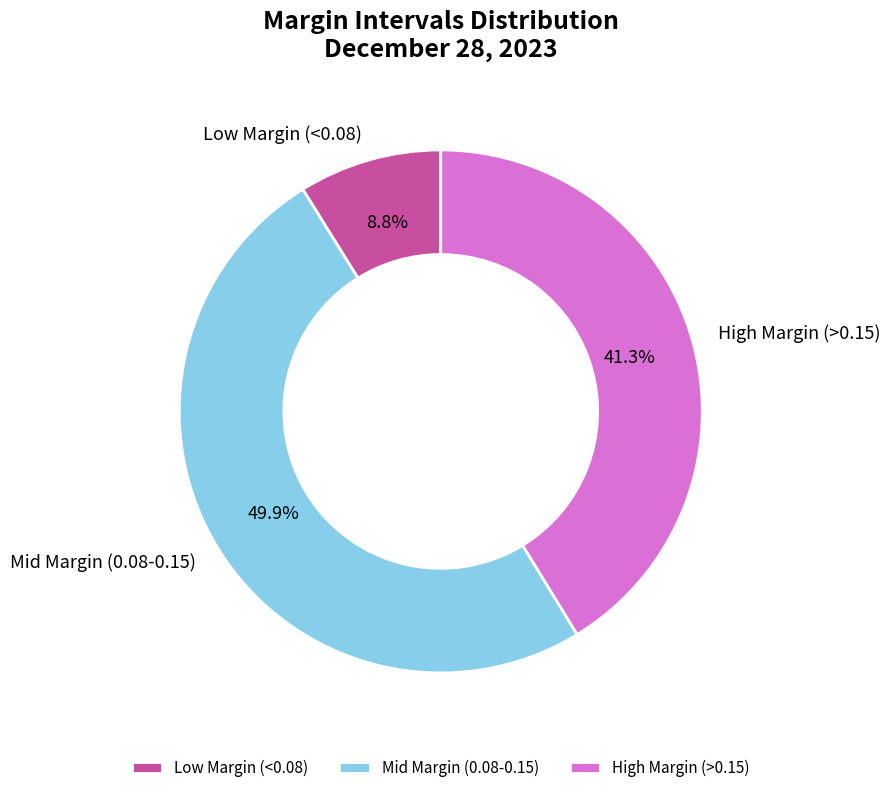

What portion of the pie excludes Mid Margin (0.08-0.15)?

50.1%